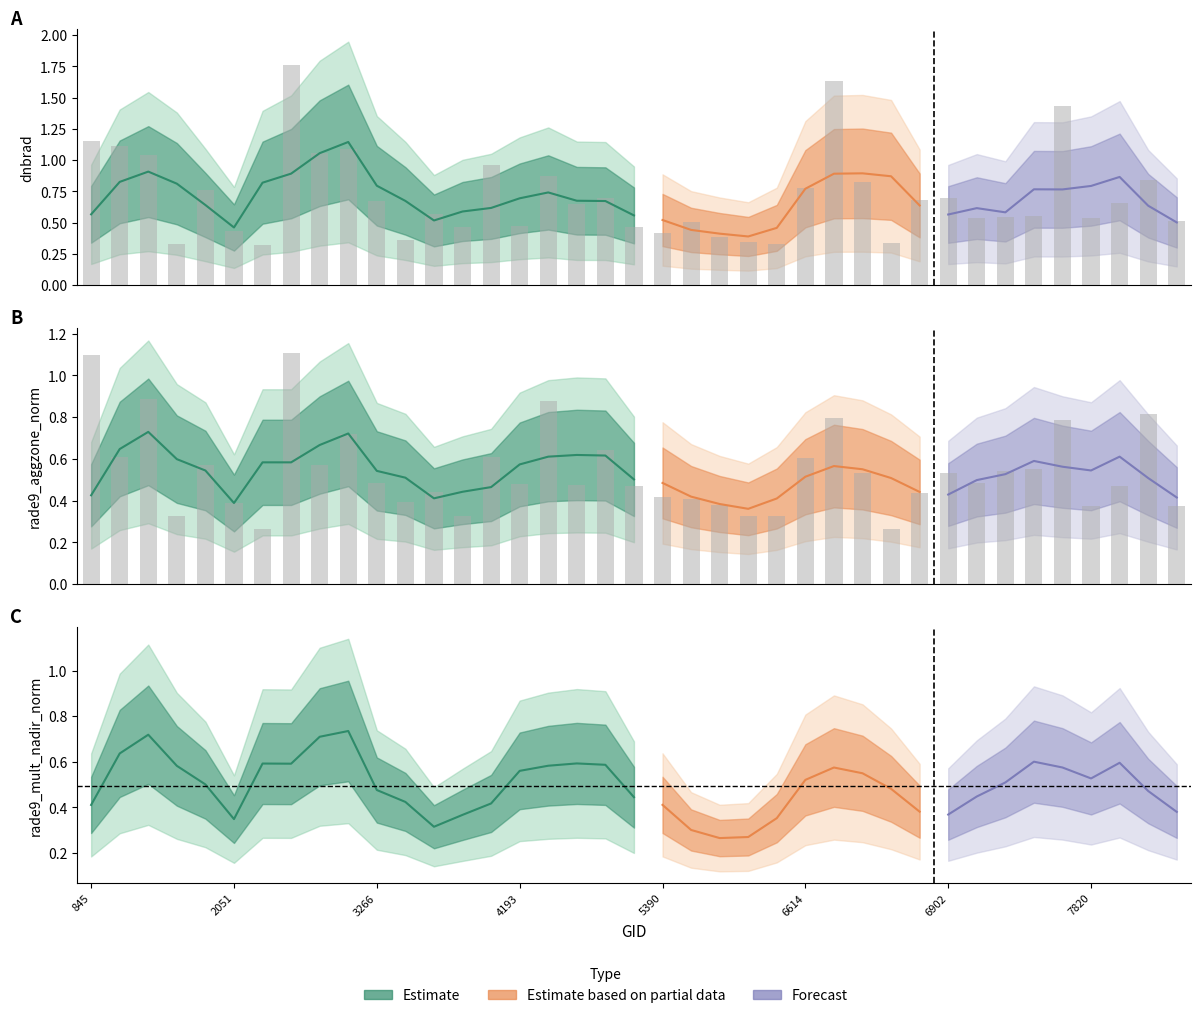

What is the sum of the dnbrad values at 6938 and 5354?

1.0